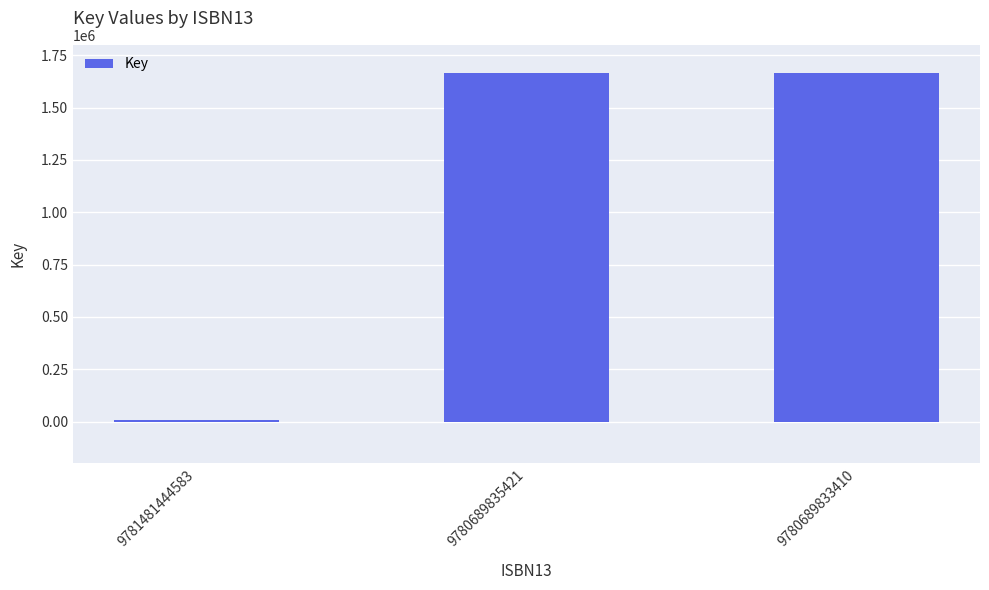

Is it true that the value at 9780689833410 is 1664437?

True